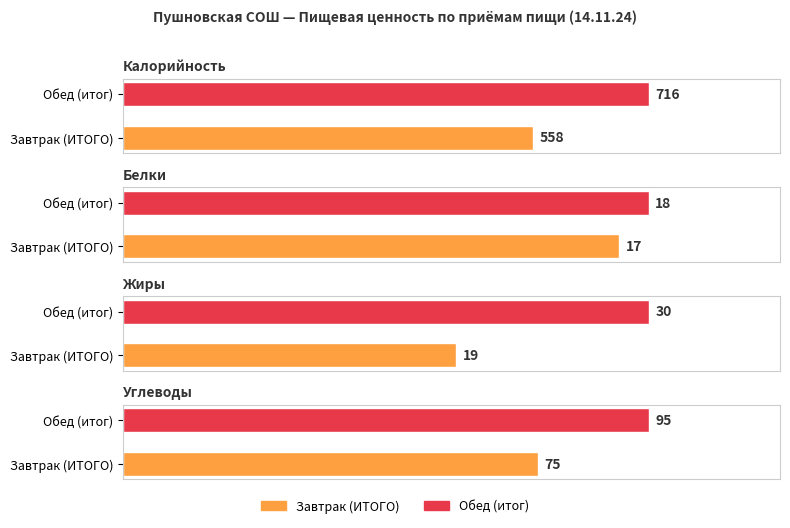

At which label does Белки reach its peak?

Обед (итог)